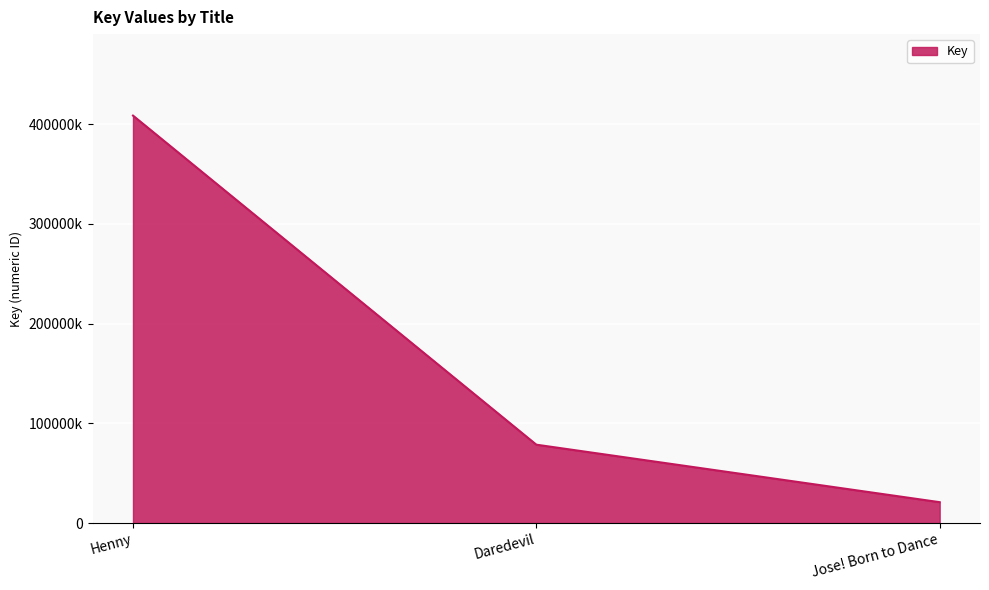

Is this an area chart (filled region under the line)?

Yes